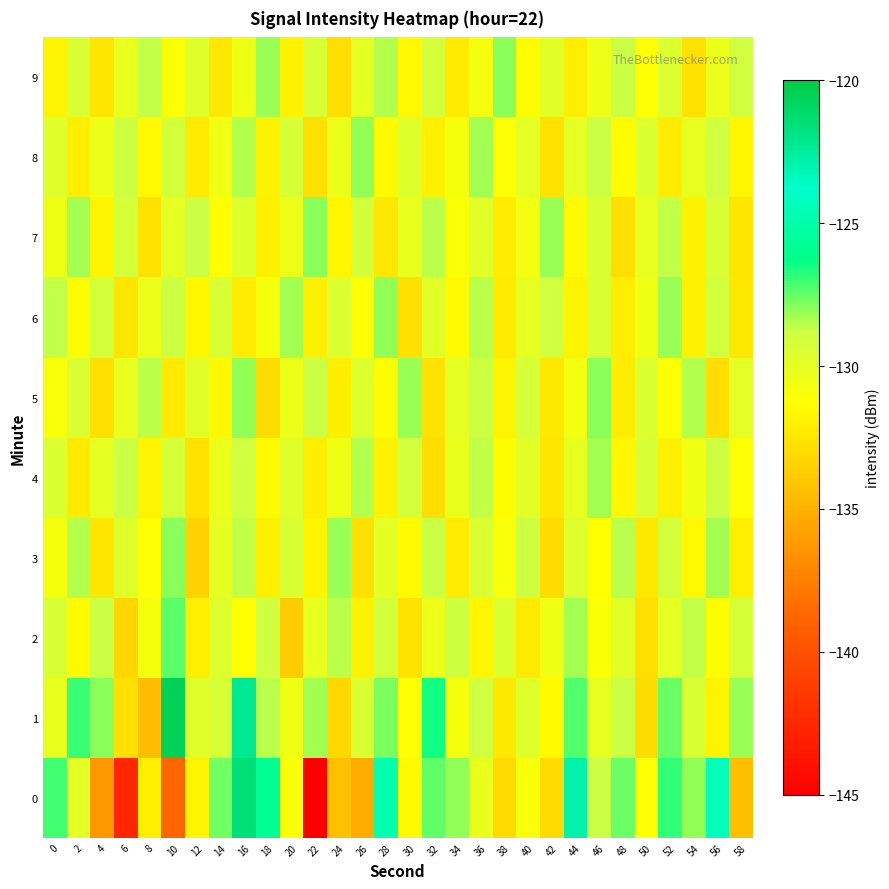

Reading right to left, extract all data points from this chart.

0: 58=-134.4	56=-124.5	54=-128.1	52=-126.9	50=-131.2	48=-127.6	46=-128.8	44=-122.9	42=-132.9	40=-130.9	38=-133.0	36=-130.2	34=-128.1	32=-127.5	30=-131.5	28=-124.9	26=-135.3	24=-134.3	22=-145.0	20=-131.0	18=-125.9	16=-121.5	14=-127.7	12=-131.7	10=-138.7	8=-132.0	6=-142.6	4=-136.3	2=-129.9	0=-127.1
1: 58=-128.2	56=-131.8	54=-129.3	52=-127.6	50=-132.9	48=-128.7	46=-130.1	44=-127.3	42=-131.5	40=-129.7	38=-132.4	36=-128.9	34=-130.8	32=-126.5	30=-131.2	28=-127.8	26=-129.4	24=-133.1	22=-128.3	20=-130.5	18=-128.6	16=-122.2	14=-129.3	12=-129.7	10=-120.6	8=-134.5	6=-132.7	4=-127.9	2=-127.0	0=-130.2
2: 58=-129.2	56=-131.4	54=-128.6	52=-130.0	50=-132.8	48=-129.8	46=-131.1	44=-128.3	42=-130.6	40=-132.3	38=-129.5	36=-131.7	34=-128.8	32=-130.4	30=-132.6	28=-129.1	26=-131.9	24=-128.5	22=-130.2	20=-133.7	18=-128.9	16=-131.3	14=-129.6	12=-132.1	10=-127.4	8=-130.8	6=-133.2	4=-128.7	2=-131.5	0=-129.3
3: 58=-132.1	56=-128.3	54=-131.6	52=-129.1	50=-132.4	48=-128.5	46=-131.3	44=-129.6	42=-132.9	40=-128.8	38=-131.0	36=-129.4	34=-132.2	32=-128.7	30=-131.5	28=-129.9	26=-132.7	24=-128.2	22=-131.8	20=-129.3	18=-132.0	16=-128.6	14=-130.1	12=-133.4	10=-128.0	8=-131.2	6=-129.7	4=-132.5	2=-128.4	0=-130.8
4: 58=-131.2	56=-128.8	54=-130.6	52=-132.0	50=-129.3	48=-131.7	46=-128.3	44=-130.1	42=-132.5	40=-129.8	38=-131.4	36=-128.6	34=-130.2	32=-132.8	30=-129.0	28=-131.9	26=-128.4	24=-130.5	22=-132.1	20=-129.7	18=-131.5	16=-128.9	14=-130.3	12=-132.6	10=-129.2	8=-131.8	6=-128.7	4=-130.0	2=-132.3	0=-129.5
5: 58=-129.9	56=-132.8	54=-128.4	52=-131.1	50=-129.5	48=-132.2	46=-128.0	44=-130.7	42=-132.4	40=-129.2	38=-131.8	36=-128.8	34=-130.0	32=-132.6	30=-128.2	28=-131.3	26=-129.6	24=-132.1	22=-128.7	20=-130.4	18=-132.9	16=-128.1	14=-131.6	12=-129.8	10=-132.3	8=-128.5	6=-130.2	4=-132.7	2=-129.4	0=-131.0
6: 58=-132.4	56=-129.0	54=-131.9	52=-128.2	50=-130.6	48=-132.1	46=-129.4	44=-131.8	42=-128.9	40=-130.1	38=-132.3	36=-128.5	34=-131.5	32=-129.8	30=-132.7	28=-128.1	26=-131.2	24=-129.5	22=-132.0	20=-128.3	18=-130.8	16=-132.2	14=-129.3	12=-131.7	10=-128.8	8=-130.3	6=-132.5	4=-129.1	2=-131.4	0=-128.6
7: 58=-132.5	56=-129.3	54=-131.9	52=-128.6	50=-130.1	48=-132.8	46=-129.4	44=-131.5	42=-128.2	40=-130.7	38=-132.2	36=-129.8	34=-131.1	32=-128.5	30=-130.2	28=-132.4	26=-129.1	24=-131.7	22=-128.0	20=-130.4	18=-132.0	16=-129.6	14=-131.3	12=-128.7	10=-130.0	8=-132.6	6=-129.2	4=-131.8	2=-128.3	0=-130.5
8: 58=-131.7	56=-128.9	54=-130.1	52=-132.2	50=-129.5	48=-131.4	46=-128.7	44=-130.0	42=-132.6	40=-129.9	38=-131.2	36=-128.3	34=-130.8	32=-132.0	30=-129.6	28=-131.5	26=-128.1	24=-130.3	22=-132.7	20=-129.2	18=-131.9	16=-128.4	14=-130.6	12=-132.3	10=-129.0	8=-131.6	6=-128.8	4=-130.4	2=-132.1	0=-129.7
9: 58=-128.9	56=-130.3	54=-132.6	52=-129.5	50=-131.2	48=-128.7	46=-130.4	44=-132.1	42=-129.8	40=-131.4	38=-128.0	36=-130.7	34=-132.3	32=-129.1	30=-131.6	28=-128.4	26=-130.0	24=-132.8	22=-129.3	20=-131.9	18=-128.2	16=-130.5	14=-132.4	12=-129.7	10=-131.1	8=-128.6	6=-130.2	4=-132.5	2=-129.4	0=-131.8